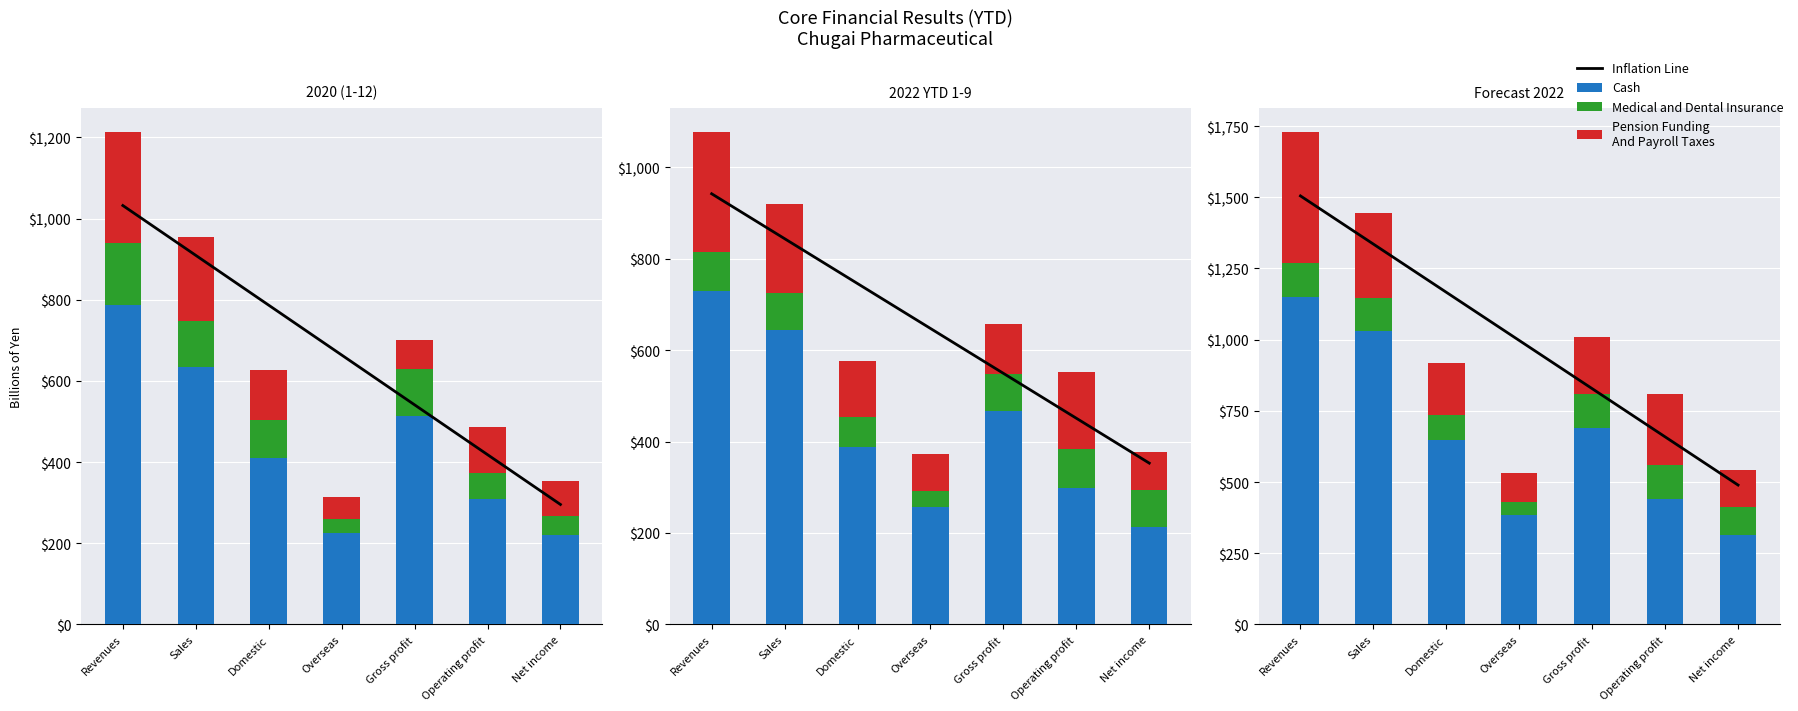

What are all the series names shown in the legend?

Inflation Line, Cash, Medical and Dental Insurance, Pension Funding
And Payroll Taxes